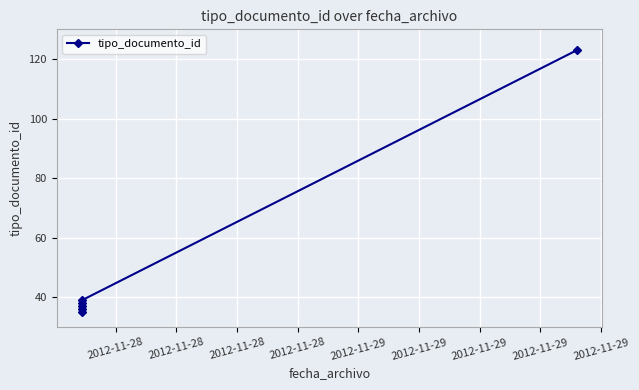

Which category has the lowest value across all series?

2012-11-28